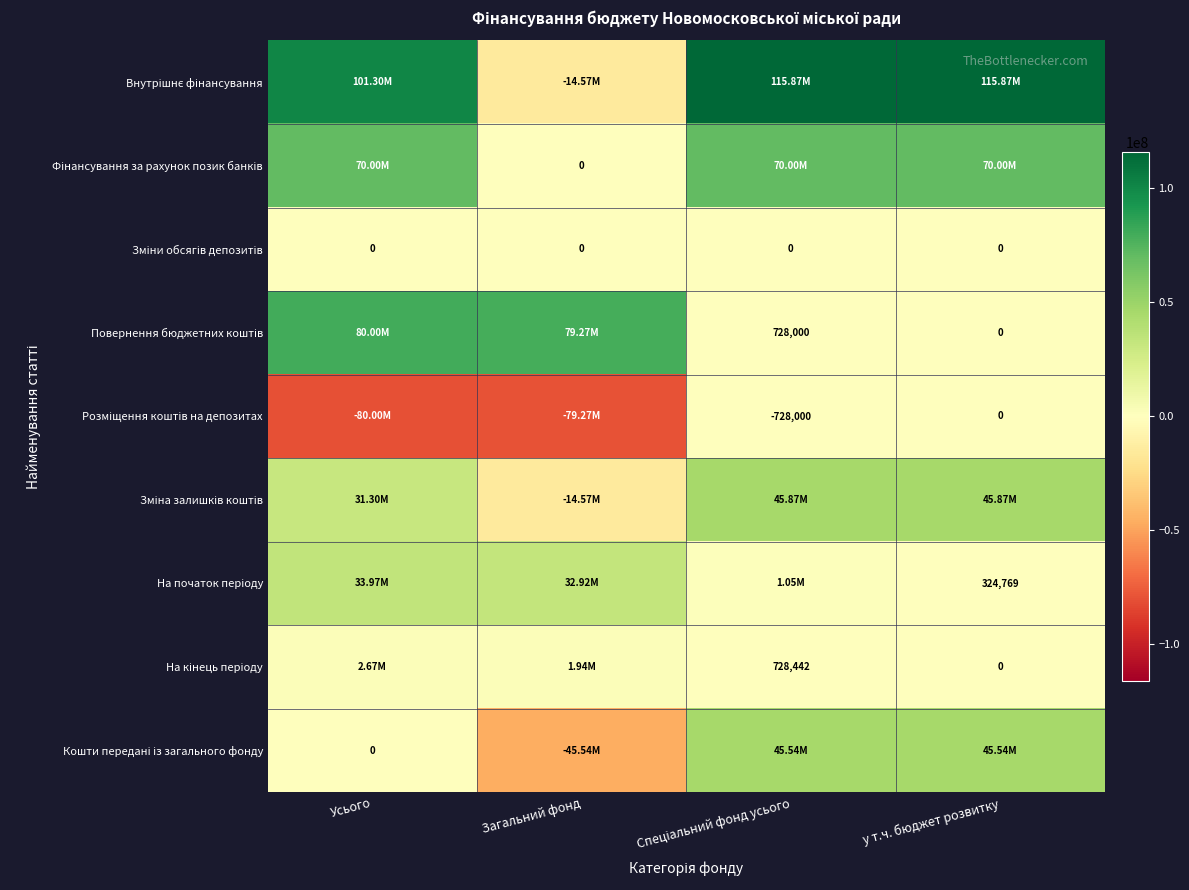

List the labels in order of На кінець періоду value, largest first.

Усього, Загальний фонд, Спеціальний фонд усього, у т.ч. бюджет розвитку